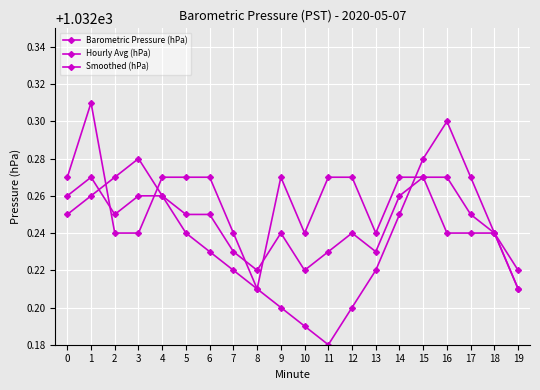

Which series has the largest range (max minus min)?

Hourly Avg (hPa)